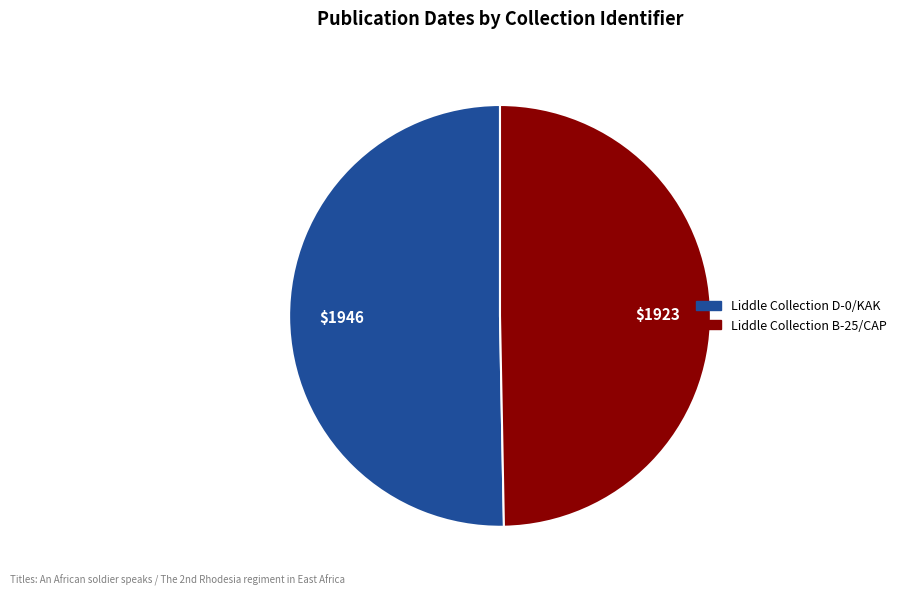

Does Liddle Collection B-25/CAP represent more than half of the total?

No